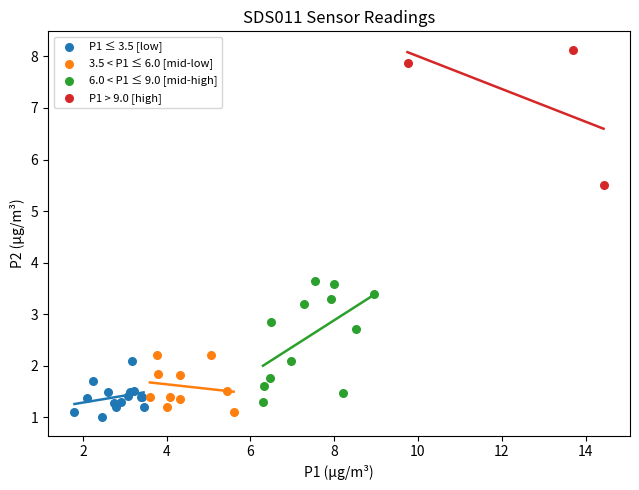

Which series contains the highest Y value?

P1 > 9.0 [high]